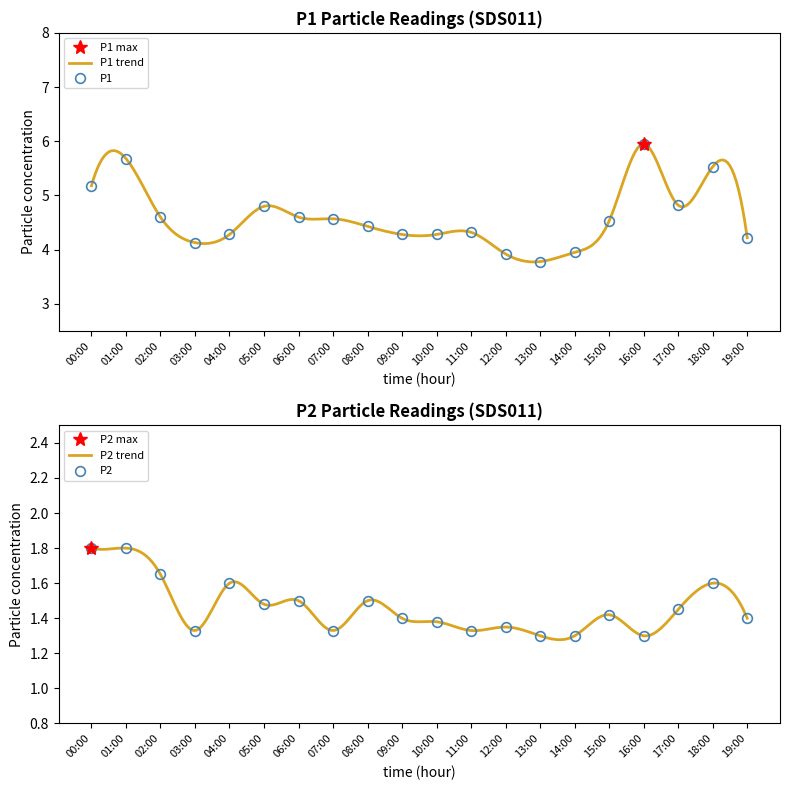

What is the approximate value of P2 at 09:00?

1.4